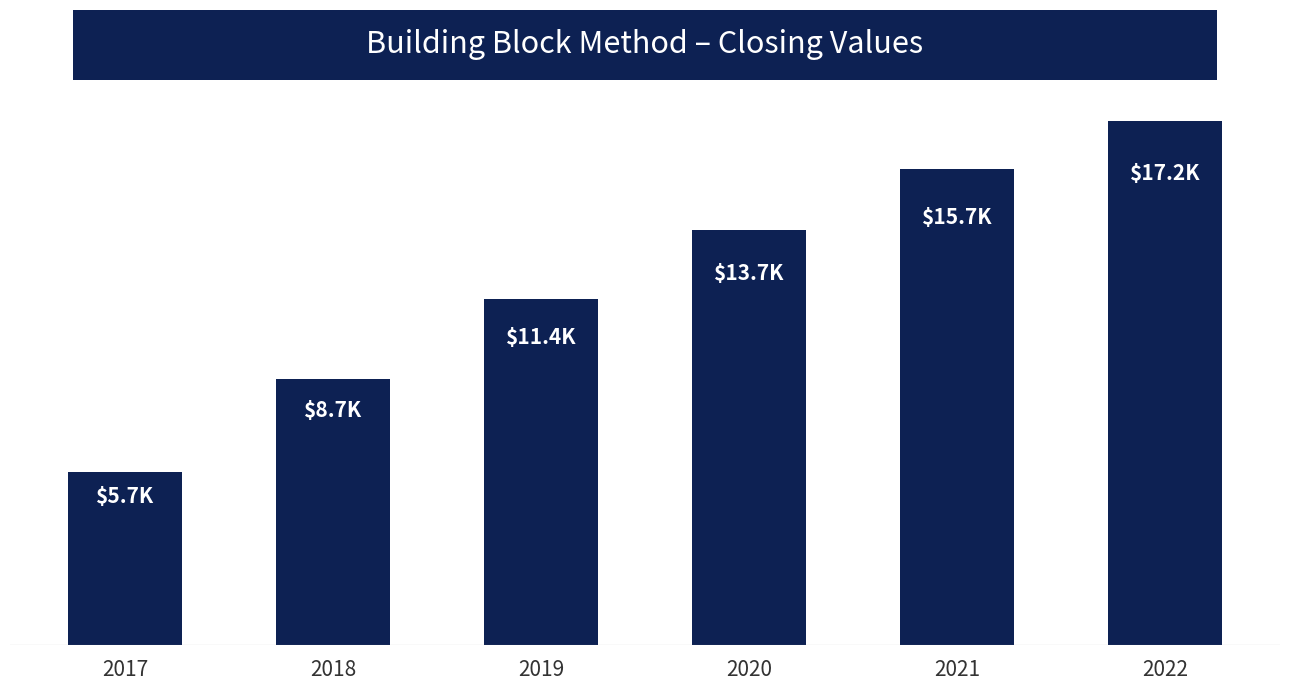

Is it true that the value at 2018 is 8744.7?

True